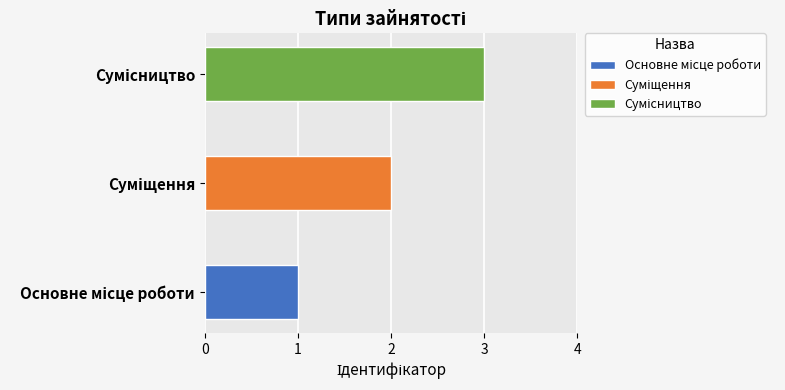

Rank the categories by value from lowest to highest.

Основне місце роботи, Суміщення, Сумісництво